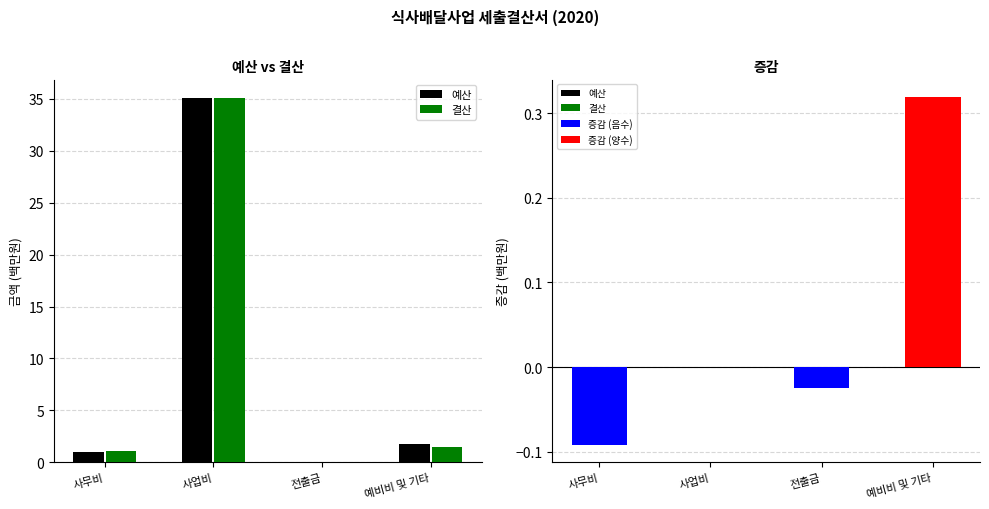

True or false: 예산 has a value of 1.0 at 사무비.

True